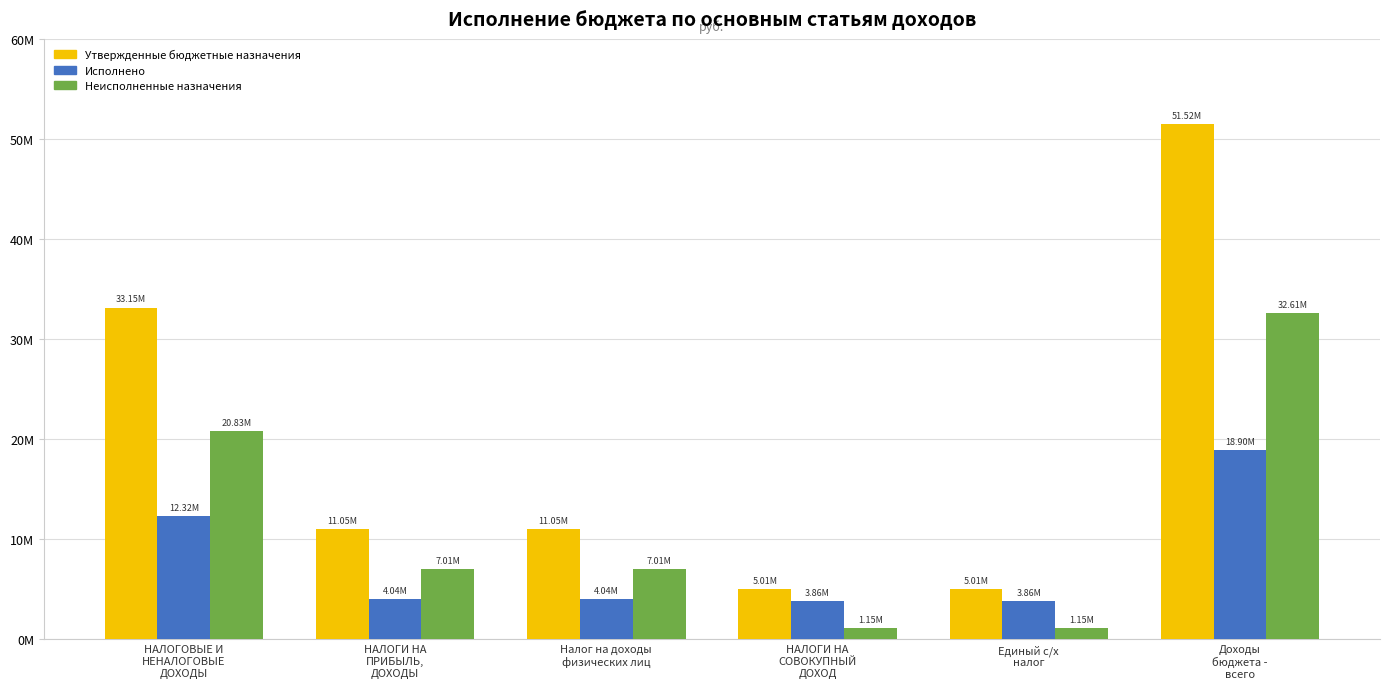

Reading left to right, list all the values displayed in this chart.

Утвержденные бюджетные назначения: НАЛОГОВЫЕ И
НЕНАЛОГОВЫЕ
ДОХОДЫ=33151300.0	НАЛОГИ НА
ПРИБЫЛЬ,
ДОХОДЫ=11050000.0	Налог на доходы
физических лиц=11050000.0	НАЛОГИ НА
СОВОКУПНЫЙ
ДОХОД=5013100.0	Единый с/х
налог=5013100.0	Доходы
бюджета -
всего=51517200.0
Исполнено: НАЛОГОВЫЕ И
НЕНАЛОГОВЫЕ
ДОХОДЫ=12317803.6	НАЛОГИ НА
ПРИБЫЛЬ,
ДОХОДЫ=4044267.0	Налог на доходы
физических лиц=4044267.0	НАЛОГИ НА
СОВОКУПНЫЙ
ДОХОД=3859448.5	Единый с/х
налог=3859448.5	Доходы
бюджета -
всего=18904882.3
Неисполненные назначения: НАЛОГОВЫЕ И
НЕНАЛОГОВЫЕ
ДОХОДЫ=20833496.4	НАЛОГИ НА
ПРИБЫЛЬ,
ДОХОДЫ=7005733.0	Налог на доходы
физических лиц=7005733.0	НАЛОГИ НА
СОВОКУПНЫЙ
ДОХОД=1153651.4	Единый с/х
налог=1153651.4	Доходы
бюджета -
всего=32612317.7